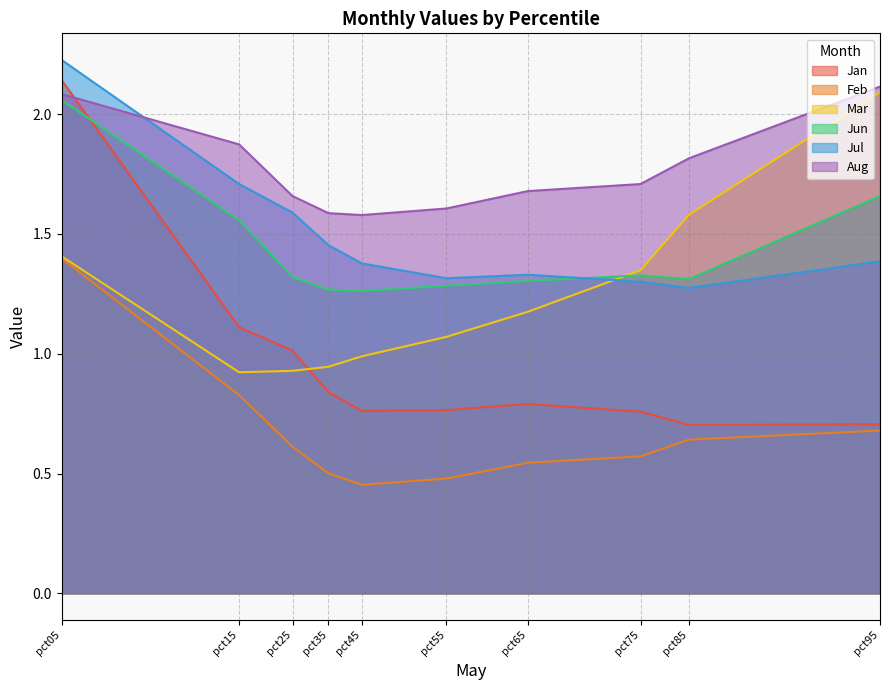

What is the average value of the Jun series?

1.4